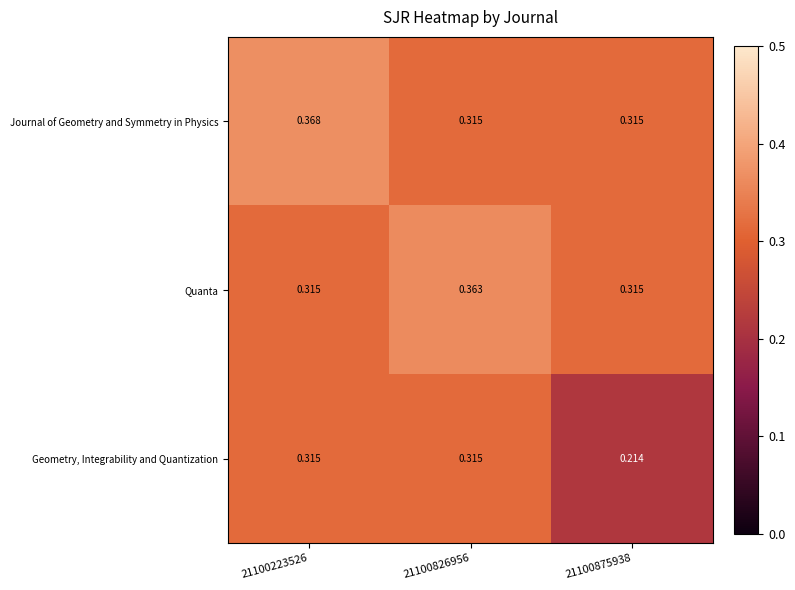

Rank the series by their maximum value, from highest to lowest.

Journal of Geometry and Symmetry in Physics, Quanta, Geometry, Integrability and Quantization